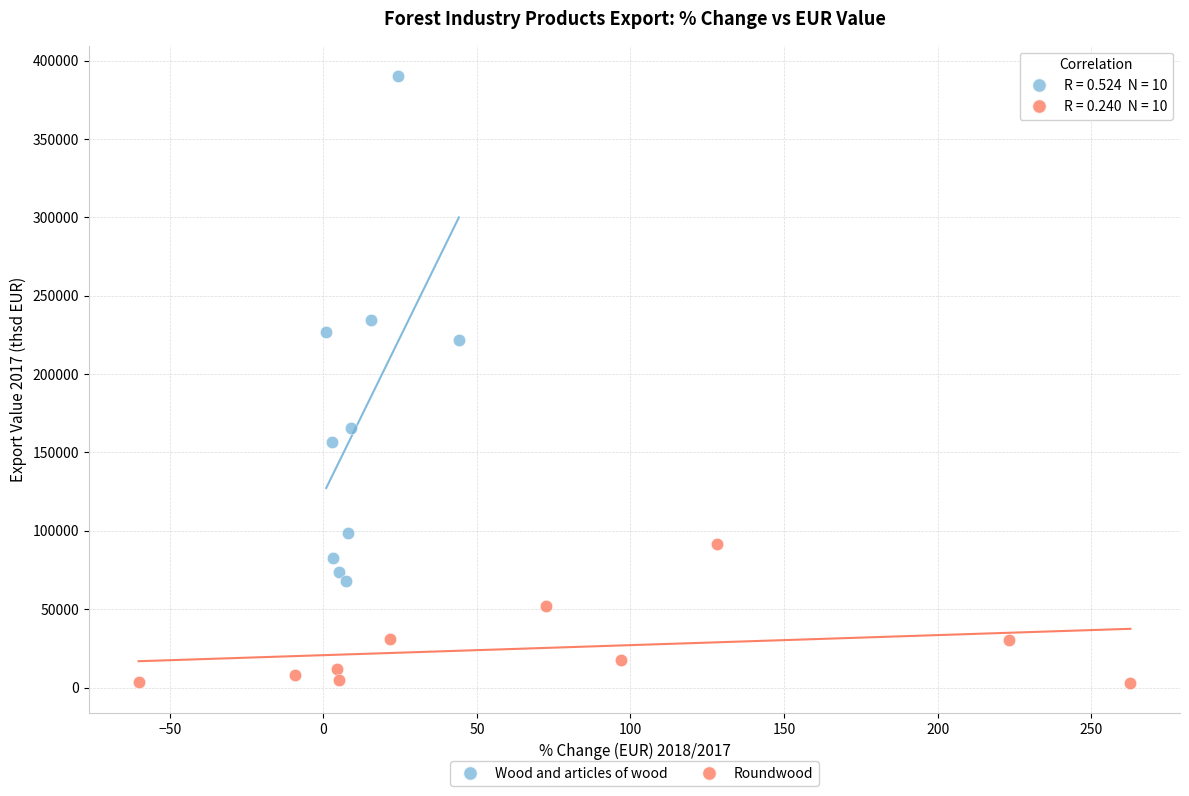

What are all the series names shown in the legend?

Wood and articles of wood, Roundwood